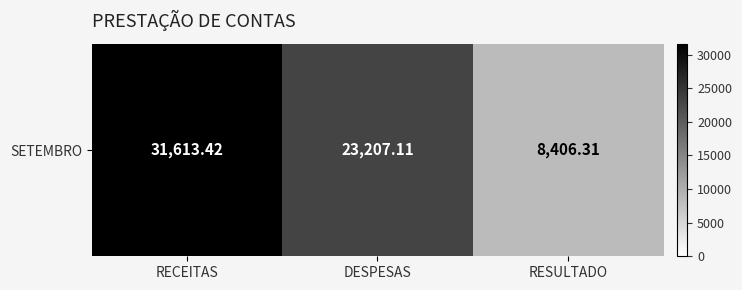

Rank the categories by value from highest to lowest.

RECEITAS, DESPESAS, RESULTADO